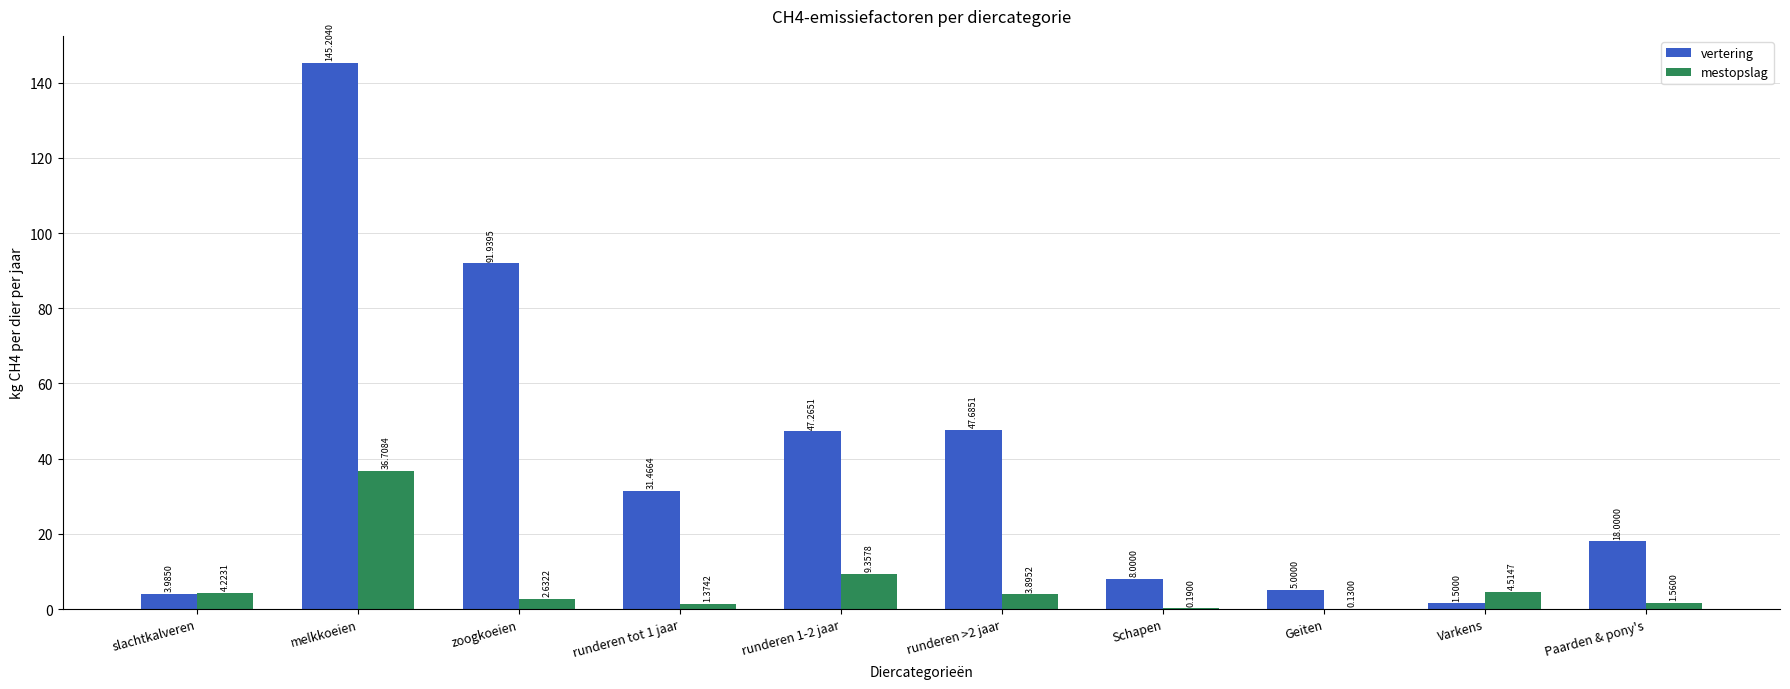

Which series changed the most between runderen tot 1 jaar and Paarden & pony's?

vertering